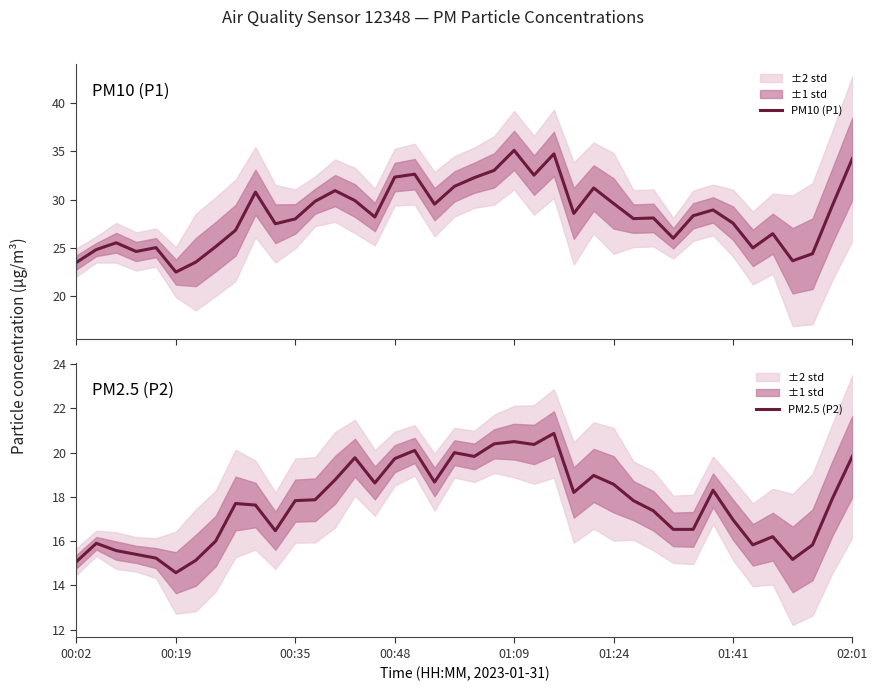

How many values in the PM2.5 (P2) series exceed 17?

24